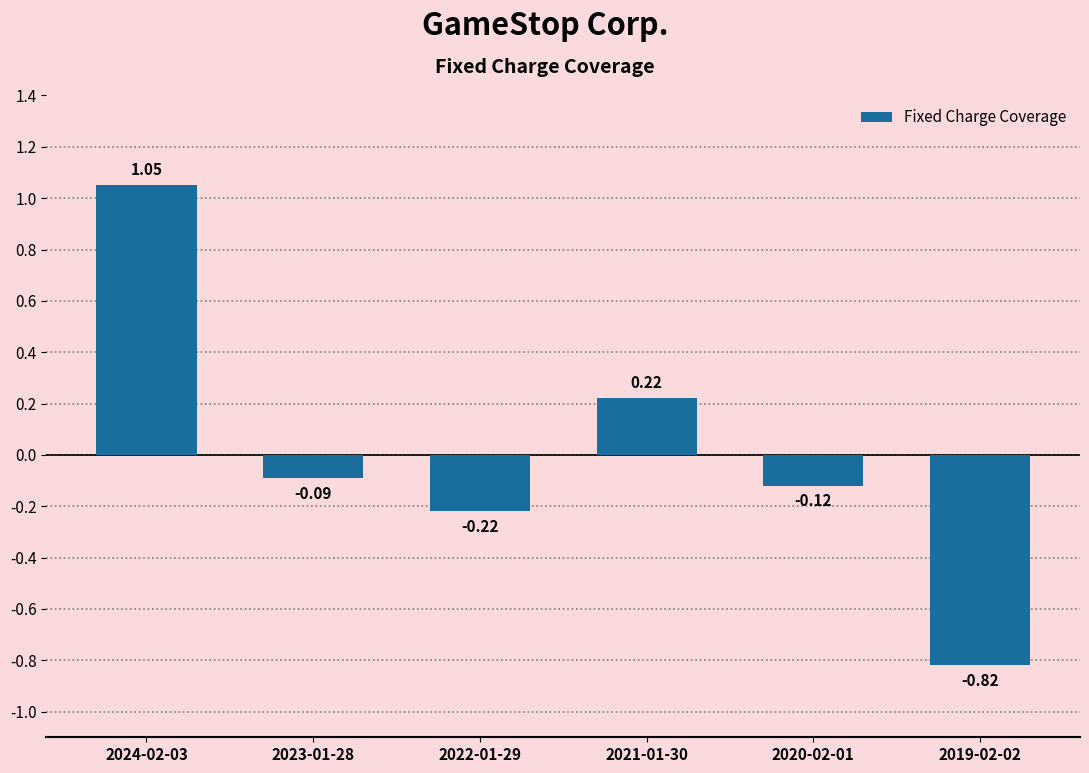

True or false: the data shows 0.3 at 2021-01-30.

False